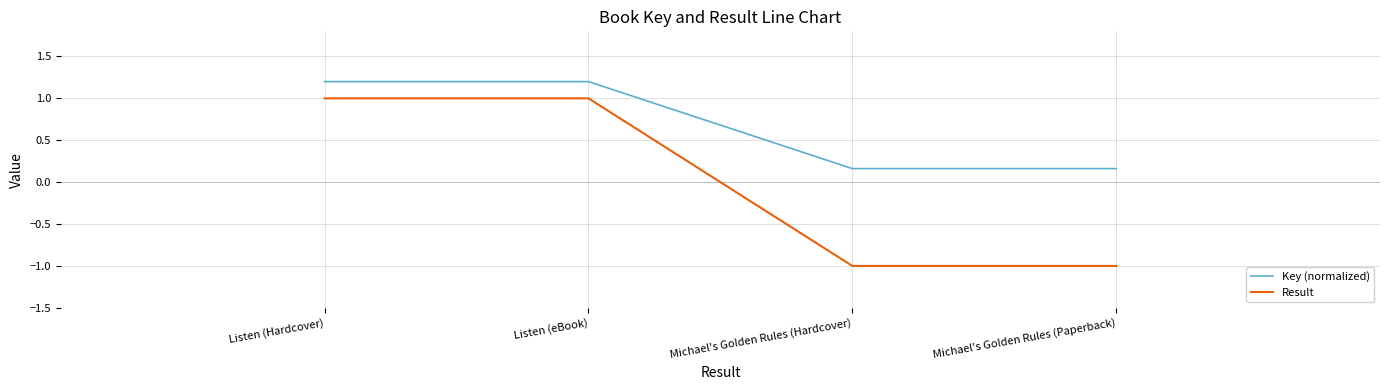

Which series has the largest total across all categories?

Key (normalized)